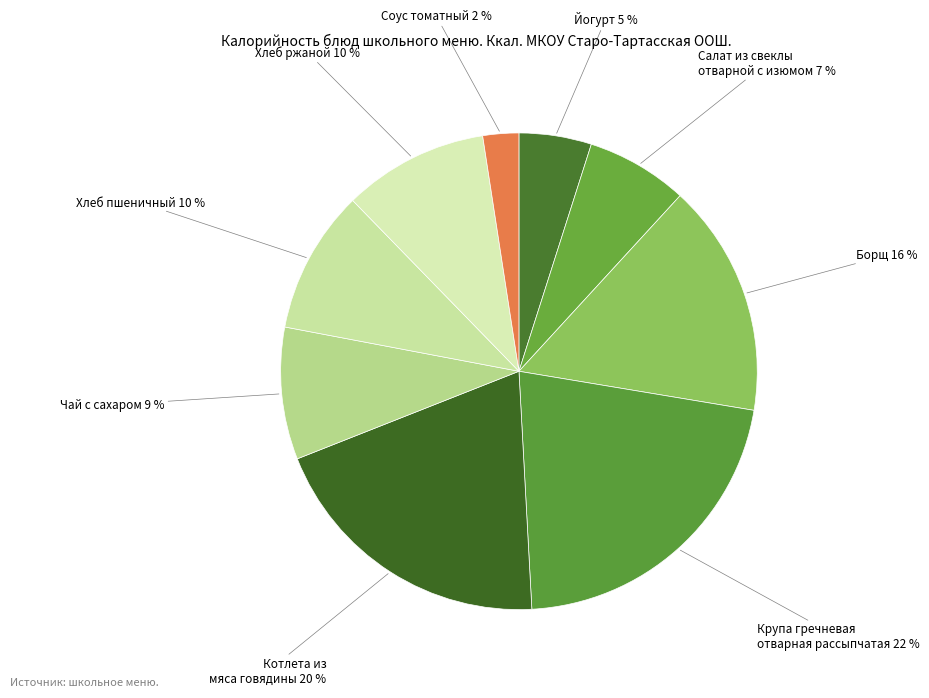

To the nearest percent, what is the combined percentage of Соус томатный and Чай с сахаром?

11%